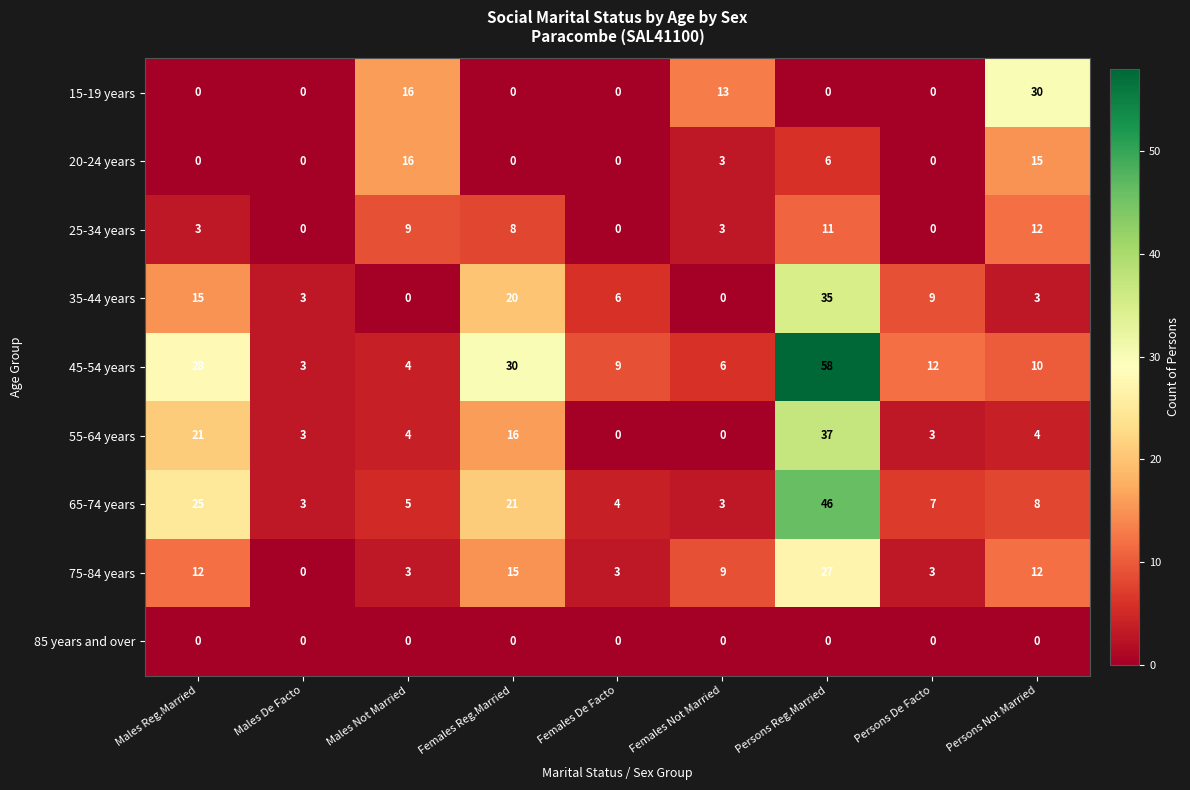

How many data points does each series have?

9